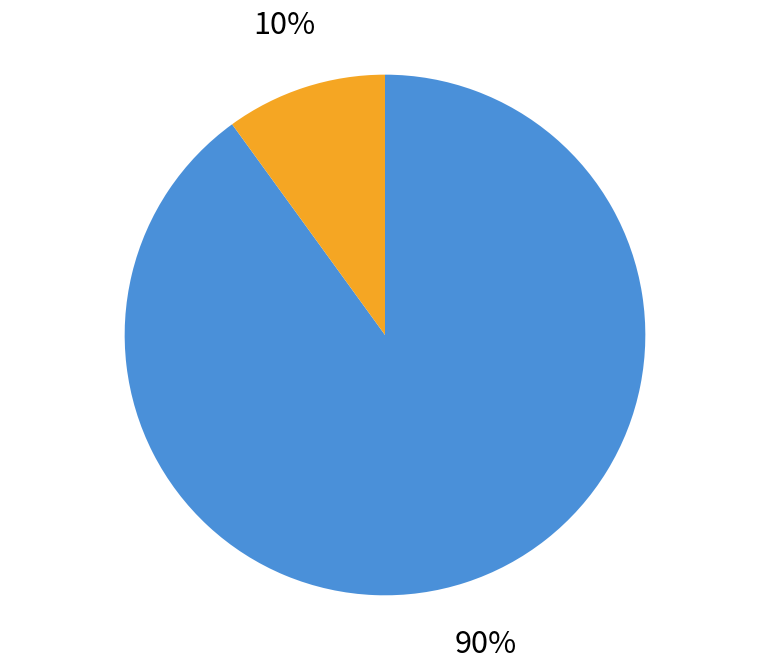

To the nearest percent, what is the difference between the largest and smallest slice percentages?

80%